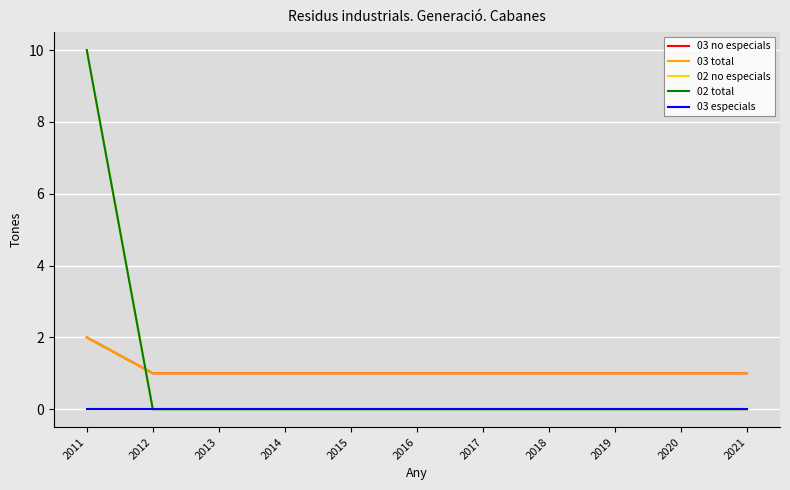

Does the chart have visible grid lines?

Yes